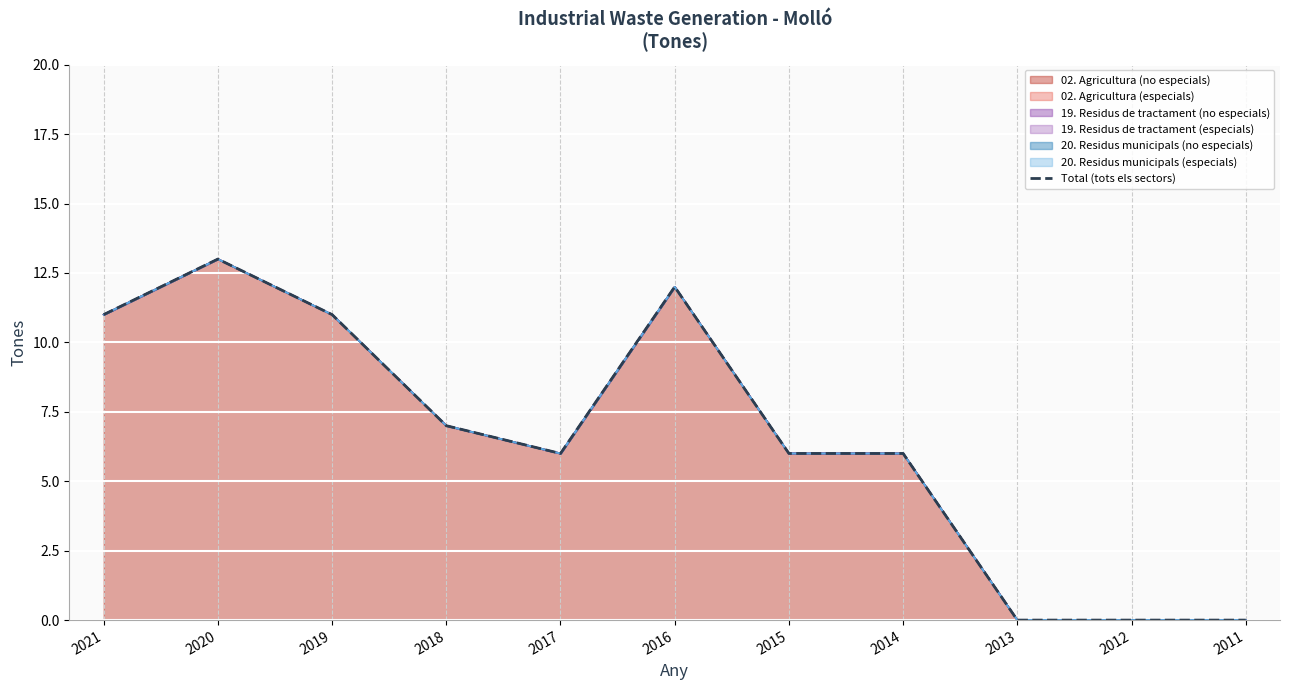

How many interior local peaks (higher than both neighbors) does the data have?

2